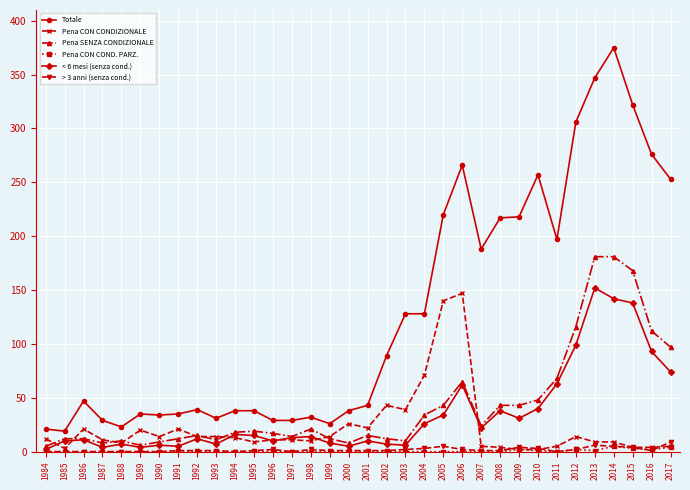

Which series has the widest spread of values?

Totale